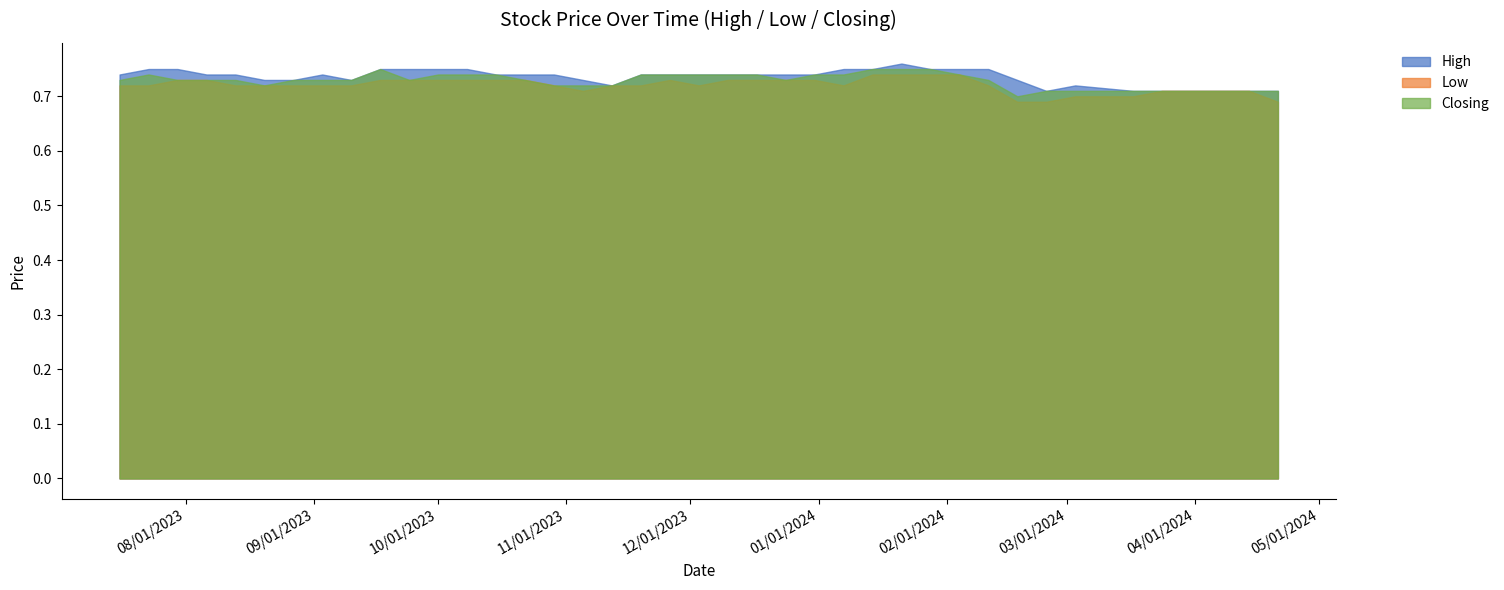

What are all the series names shown in the legend?

High, Low, Closing